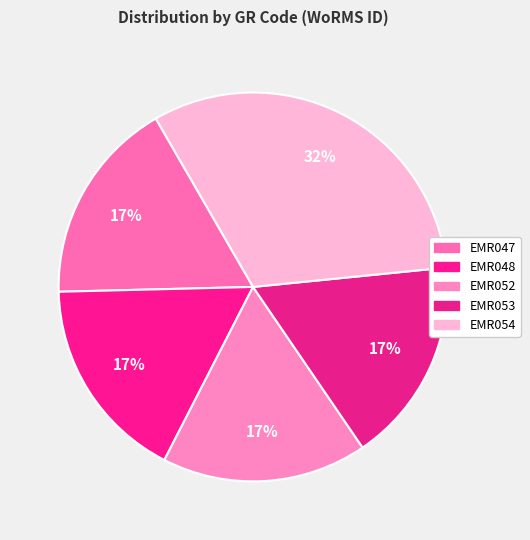

Which slice is the largest?

EMR054